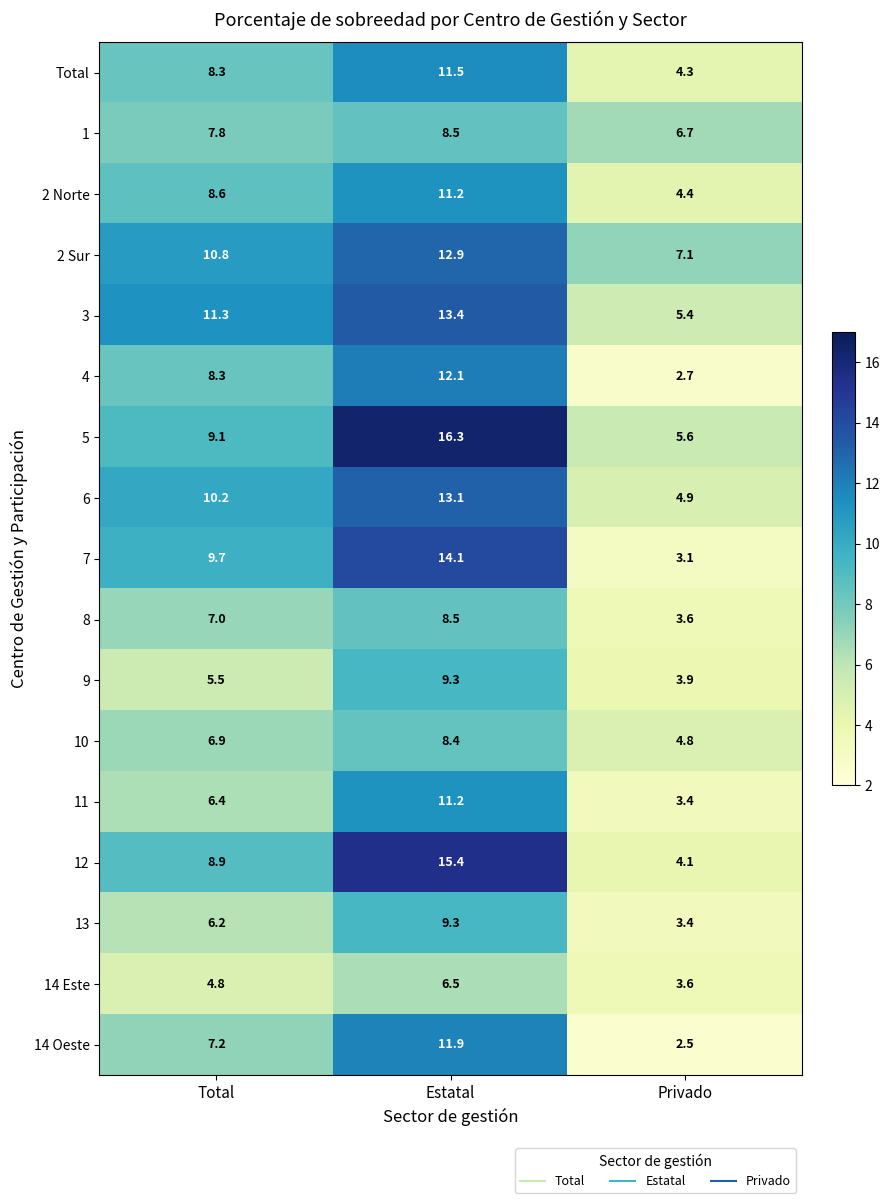

What is the spread (max minus min) of values at Total?

6.5